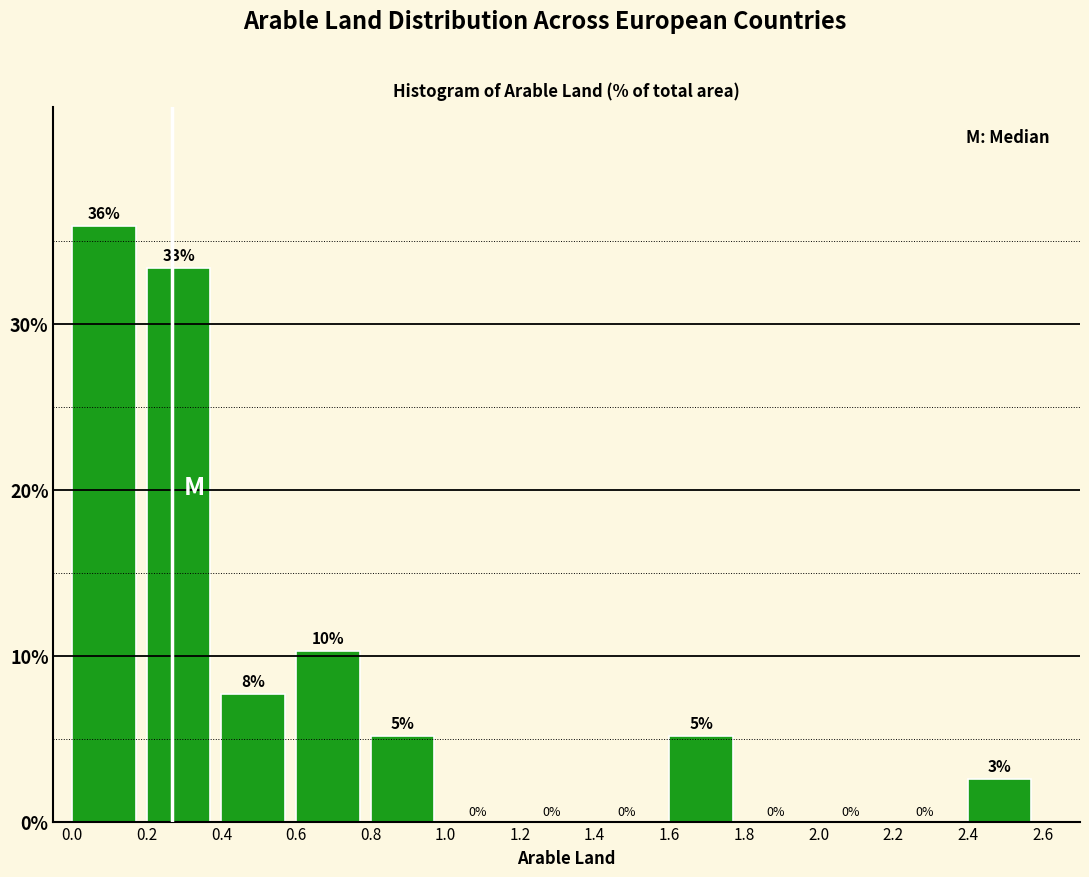

Which range on the x-axis has the tallest bar?

0.0 to 0.2